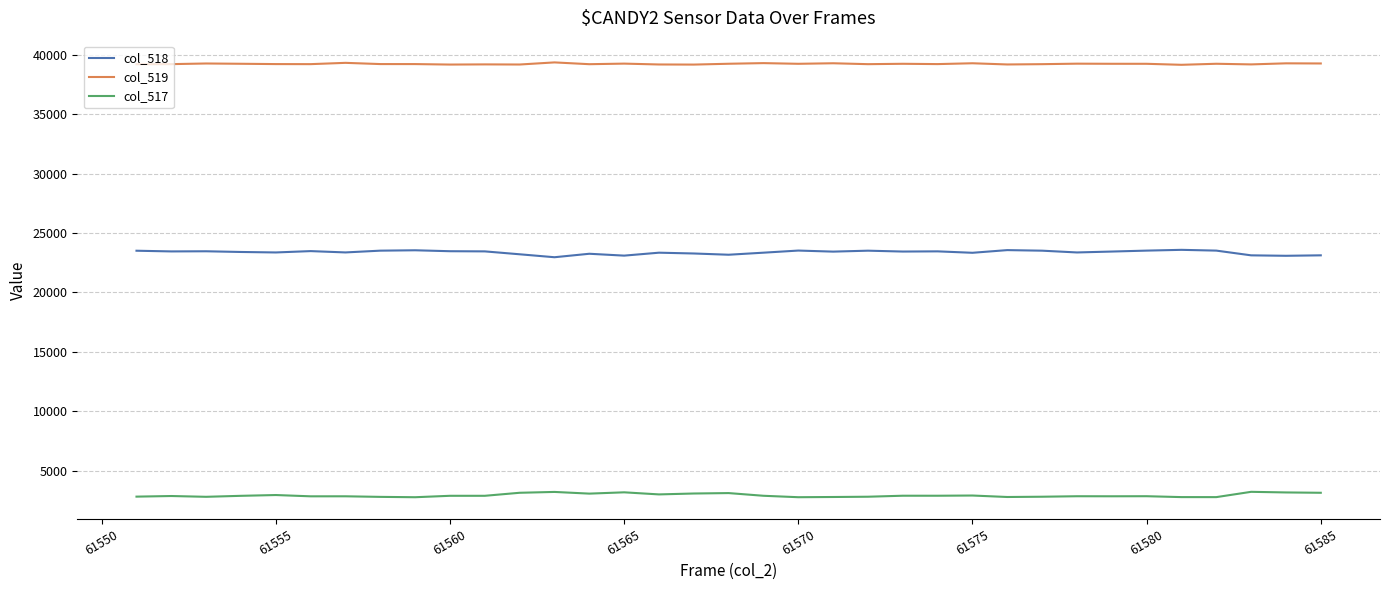

What is the lowest value of the col_519 series?

39148